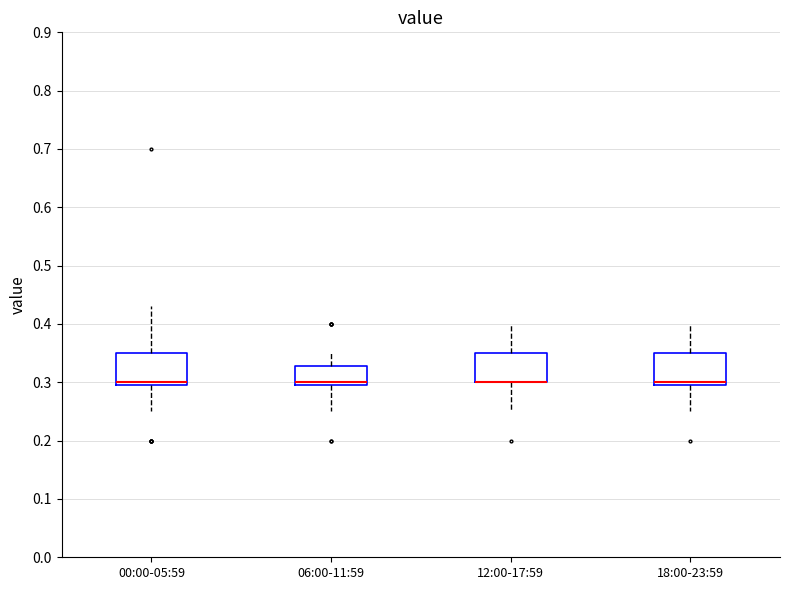

Where does the lower whisker of the box for 00:00-05:59 end on the y-axis? The values are not printed on the chart, so give them approximately, as read against the axis.

0.25